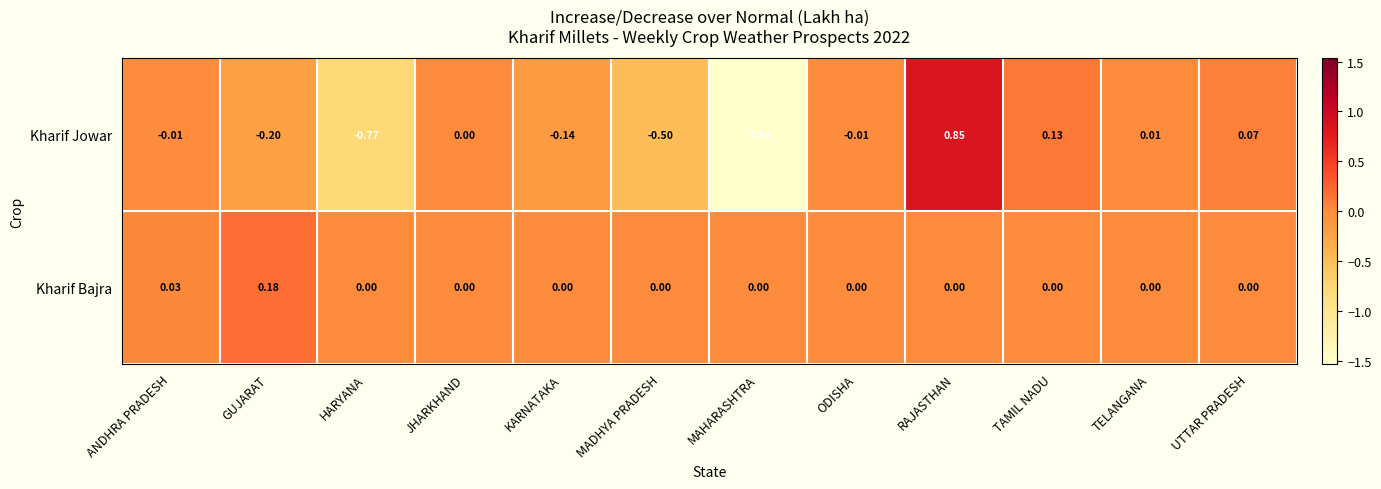

Rank the series by their maximum value, from lowest to highest.

Kharif Bajra, Kharif Jowar